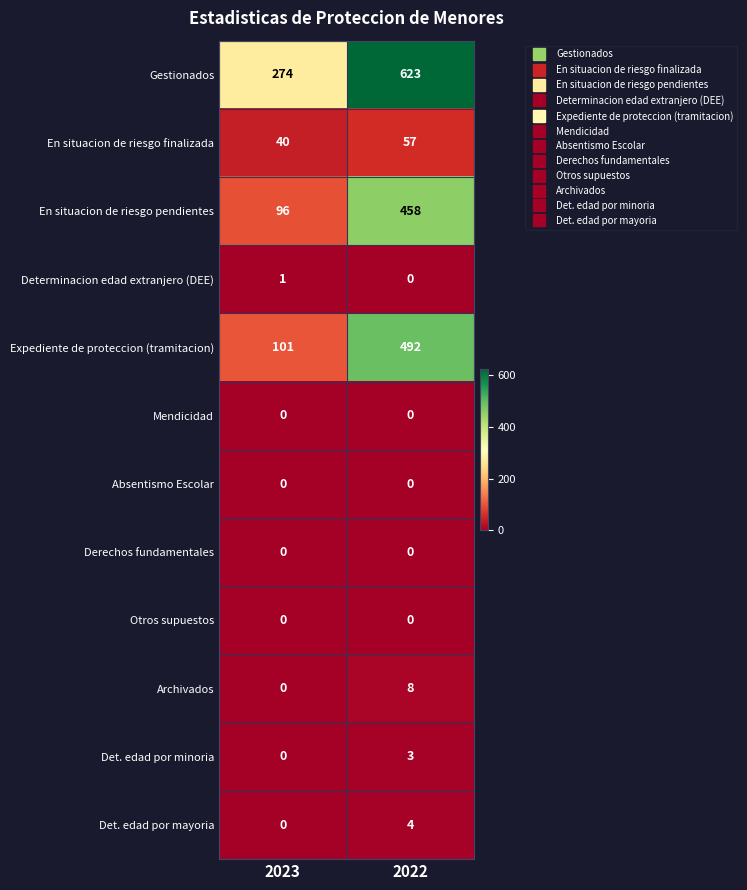

Is it true that Absentismo Escolar equals 0 at 2023?

True